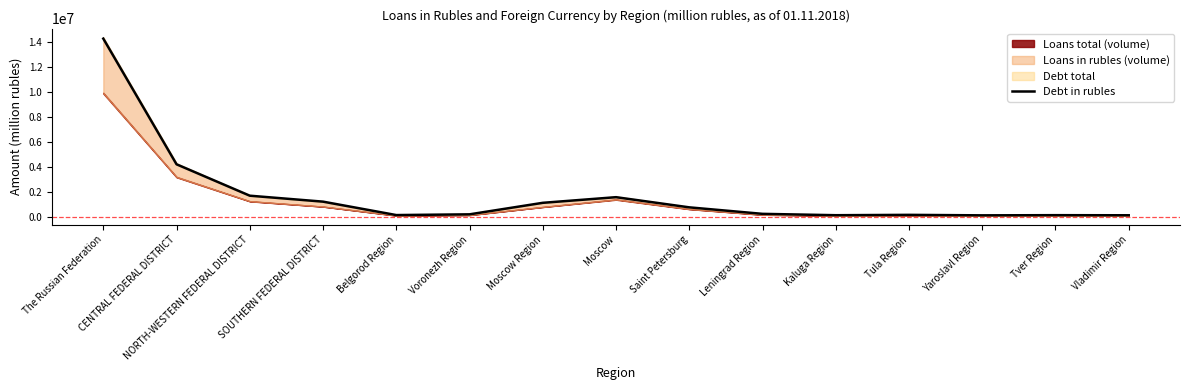

At which category does the data reach its first local valley?

Belgorod Region